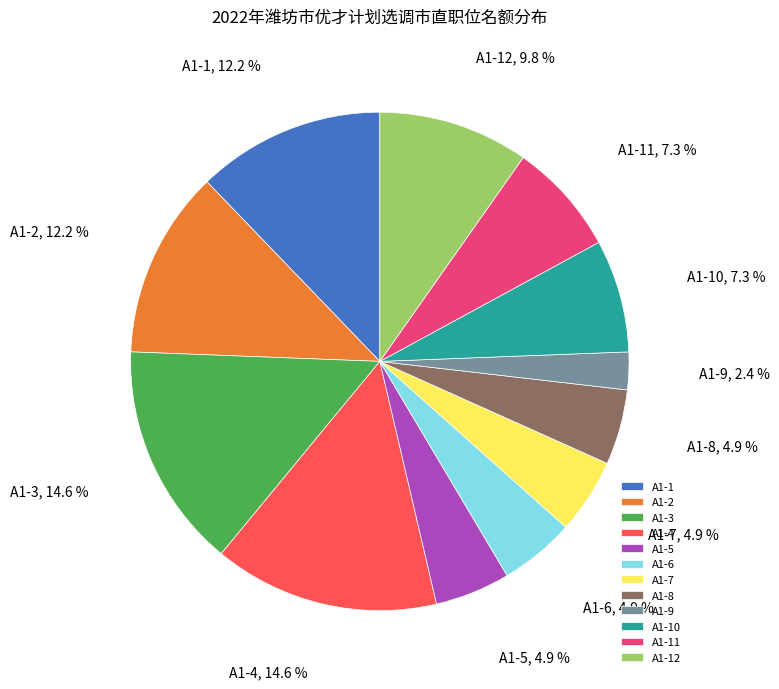

To the nearest percent, what is the difference between the A1-6 and A1-10 slice percentages?

2%